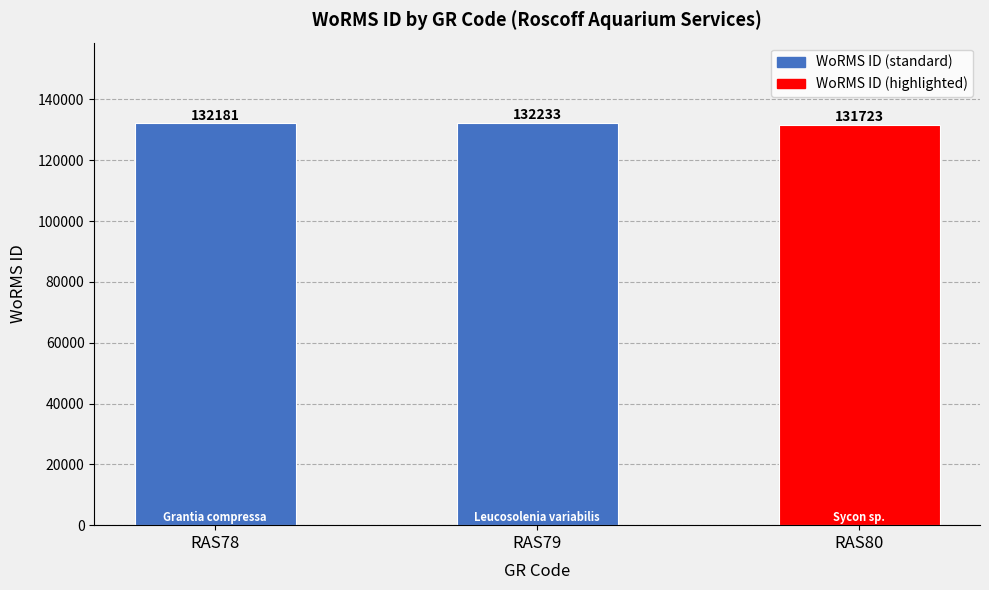

Reading left to right, list all the values displayed in this chart.

RAS78=132181	RAS79=132233	RAS80=131723